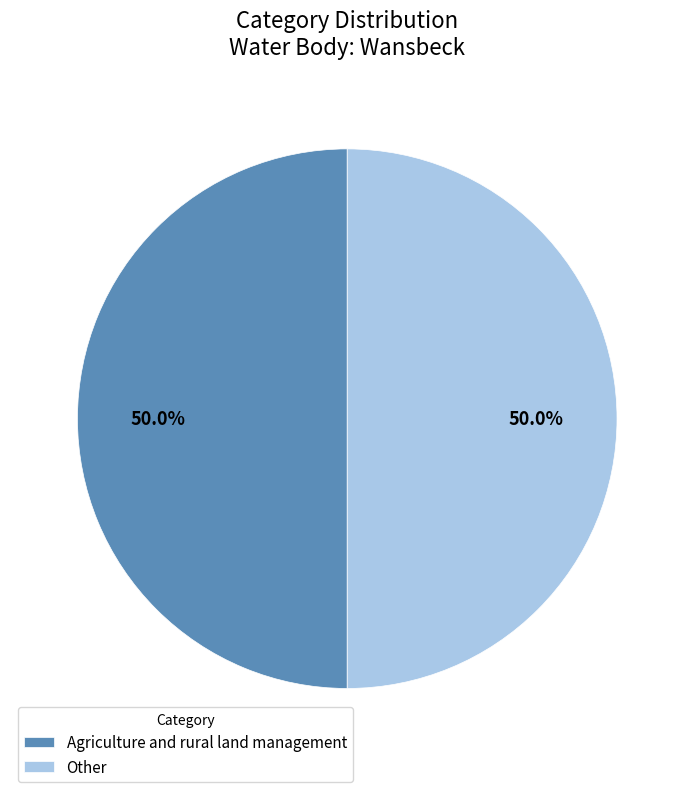

Is it true that Other is 50% of the pie?

True